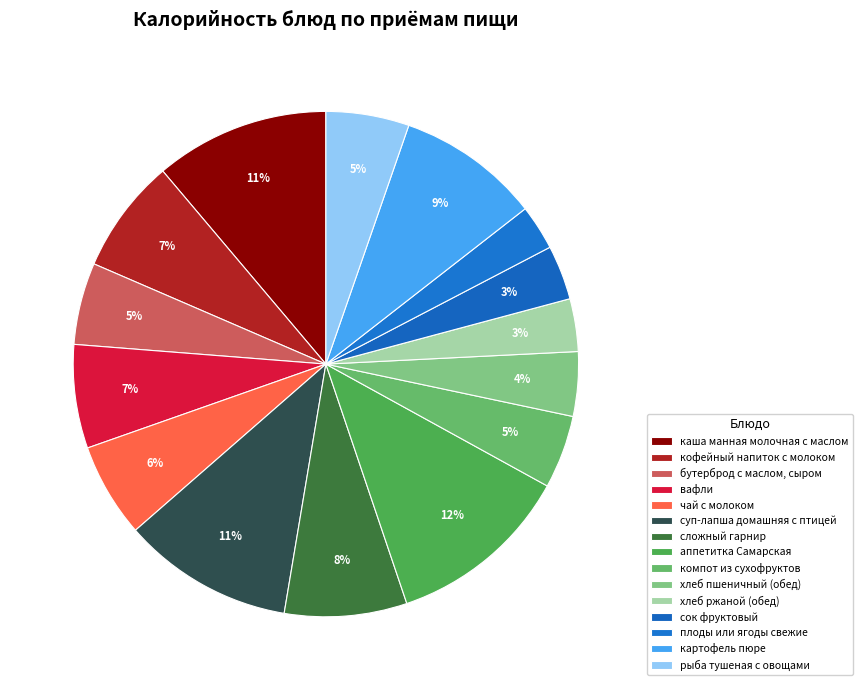

Which category has the smallest portion of the pie?

плоды или ягоды свежие